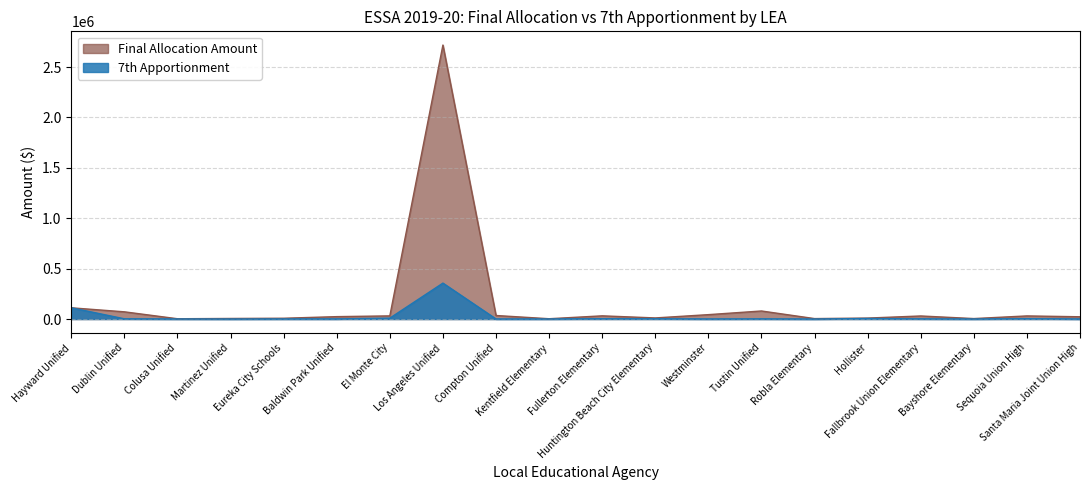

Rank the series at Baldwin Park Unified from lowest to highest value.

7th Apportionment, Final Allocation Amount